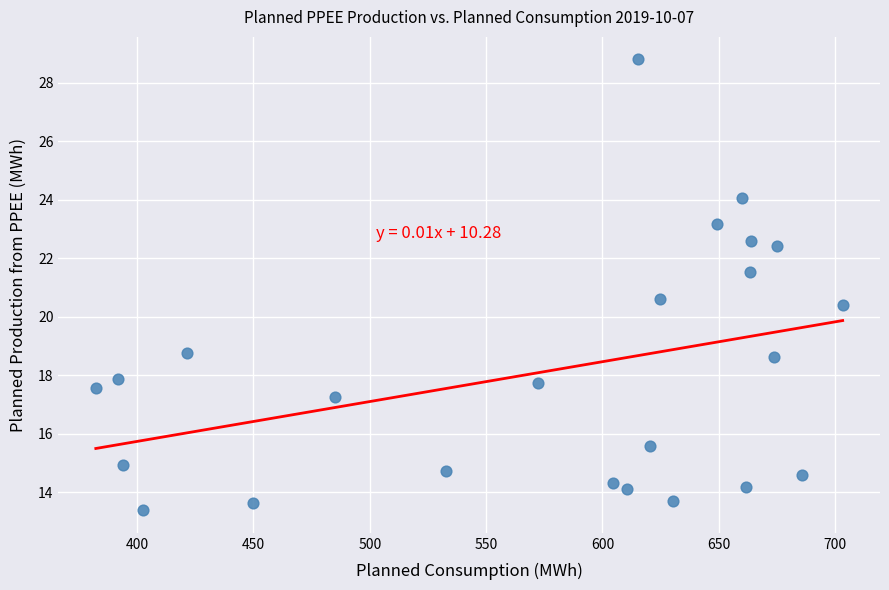

What is the range of Y values (max minus min)?

15.4